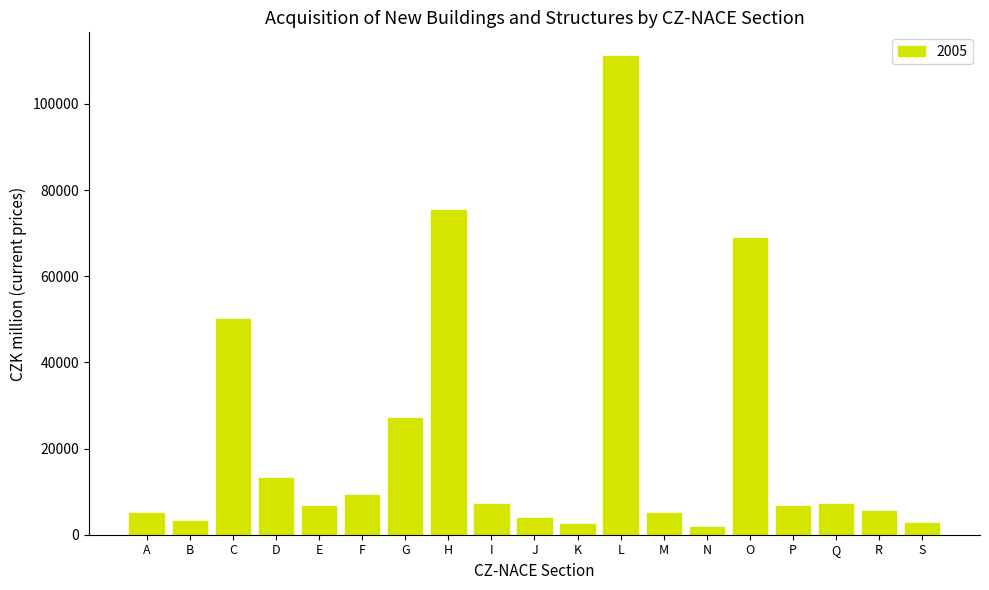

What is the difference between the maximum and minimum values?

109267